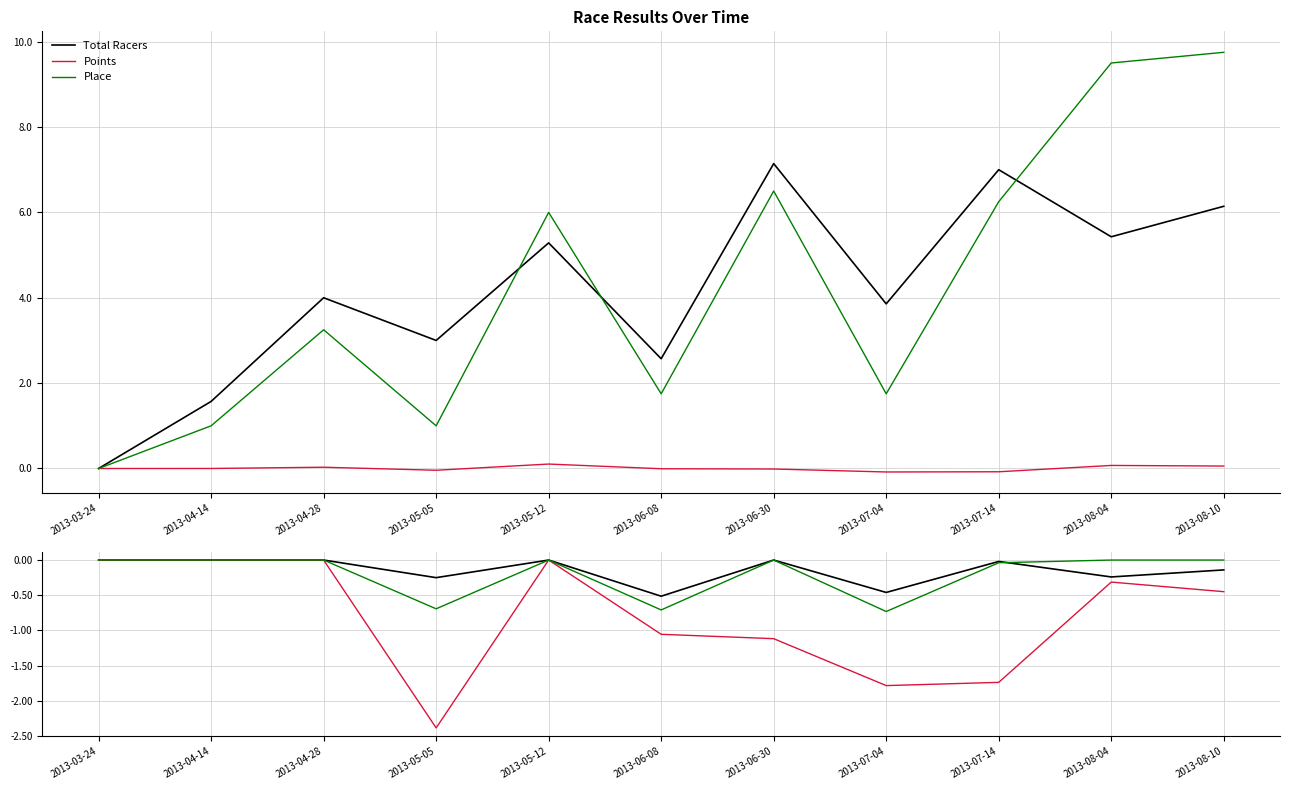

Count the number of data series in this chart.

3